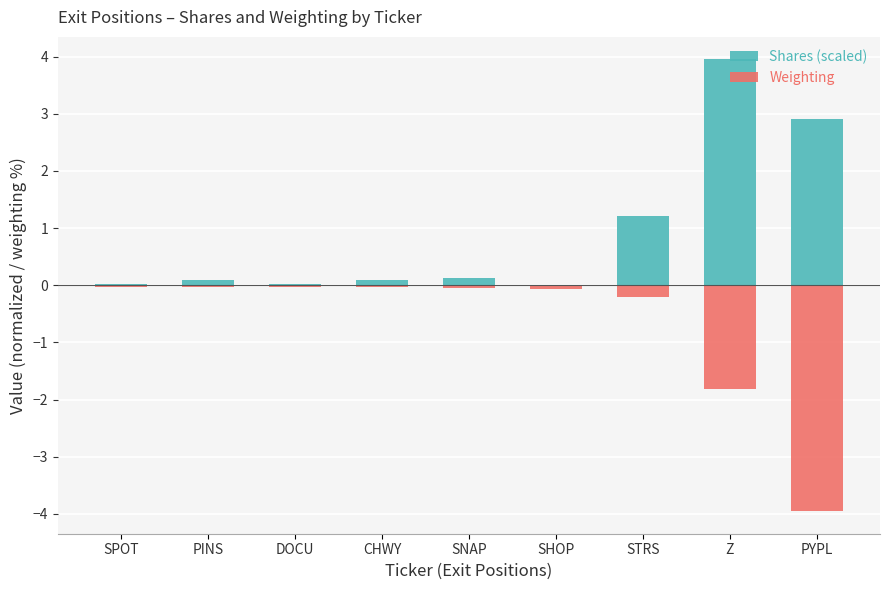

What is the label of the 5th bar from the right?

SNAP